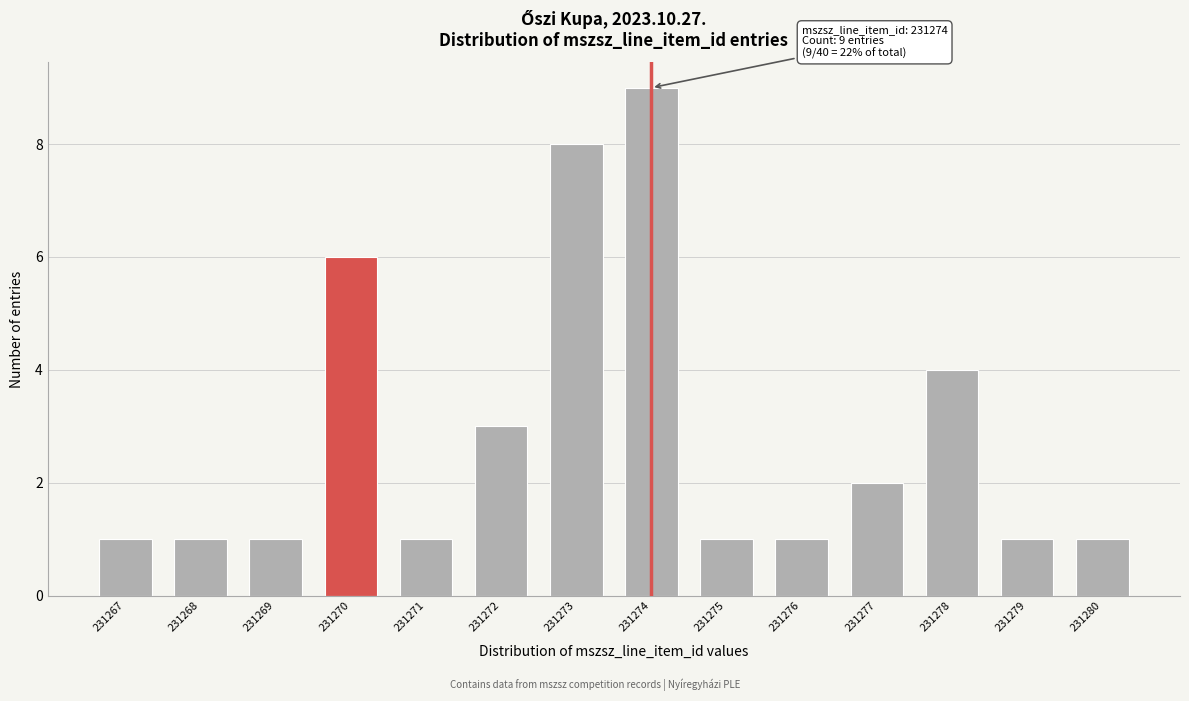

Reading right to left, extract all data points from this chart.

231280=1	231279=1	231278=4	231277=2	231276=1	231275=1	231274=9	231273=8	231272=3	231271=1	231270=6	231269=1	231268=1	231267=1